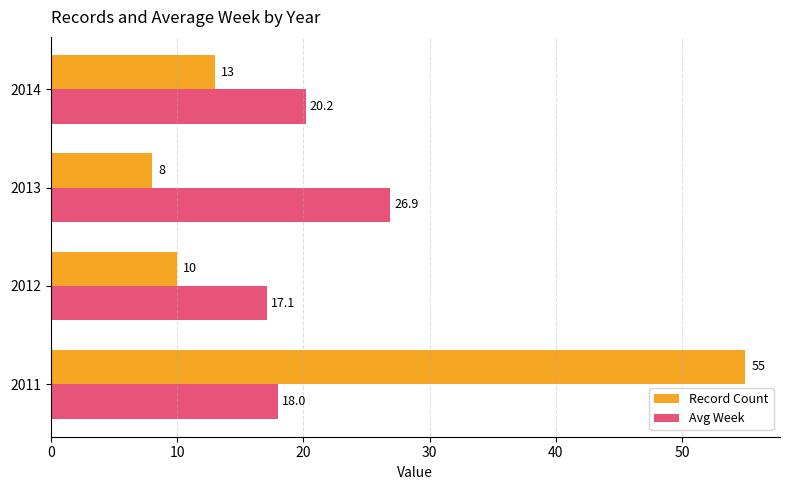

What is the minimum value shown in the chart?

8.0